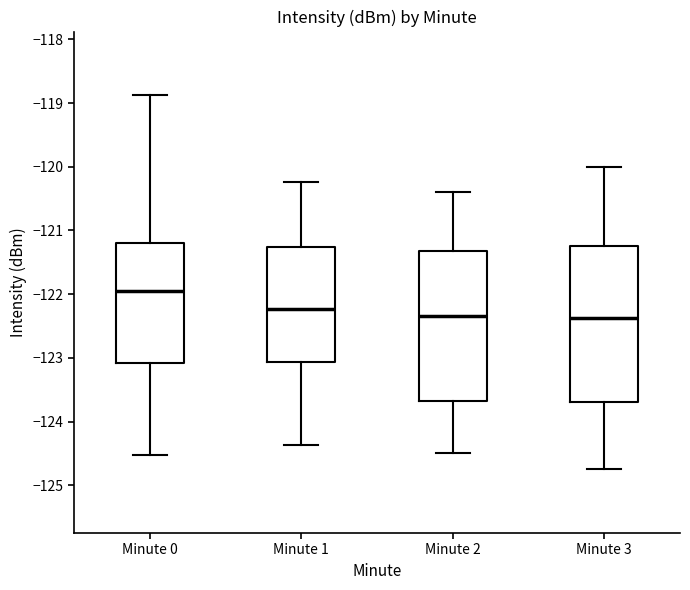

Reading left to right, transcribe this box plot: for each box, give where its median line is, the range the box spans, and where its two whiskers end, as read against the y-axis. The values are not printed on the chart, so give them approximately, as read against the axis.

Minute 0: median -122.0, box -123.1 to -121.2, whiskers -124.5 to -118.9
Minute 1: median -122.2, box -123.1 to -121.3, whiskers -124.4 to -120.2
Minute 2: median -122.3, box -123.7 to -121.3, whiskers -124.5 to -120.4
Minute 3: median -122.4, box -123.7 to -121.2, whiskers -124.7 to -120.0